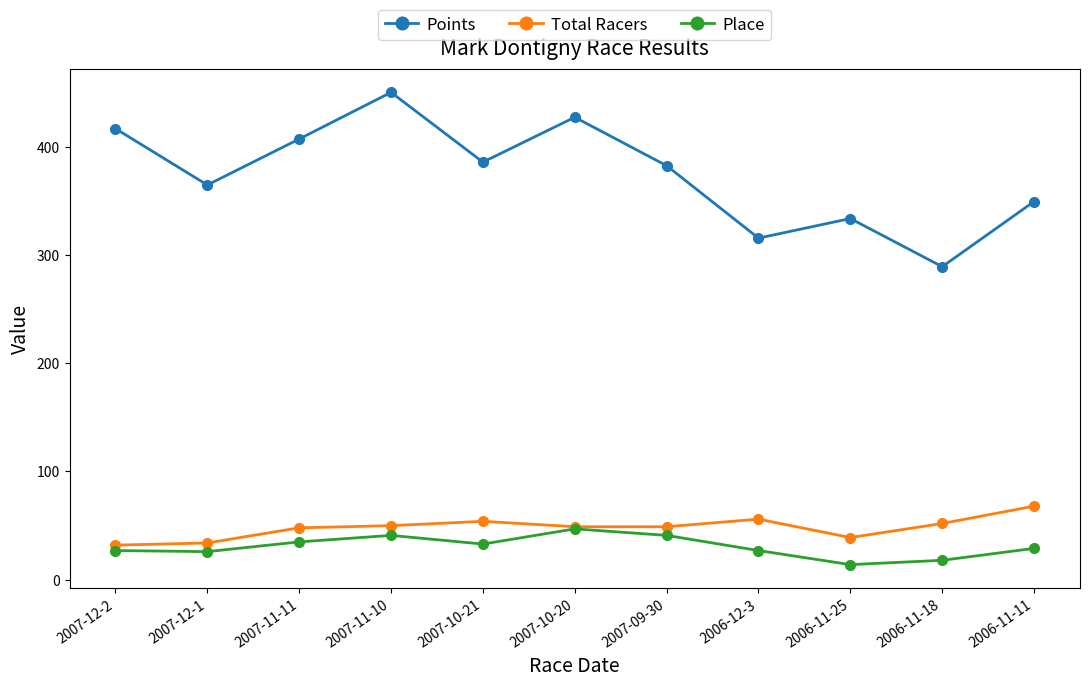

How many interior local valleys does the Points series have?

4